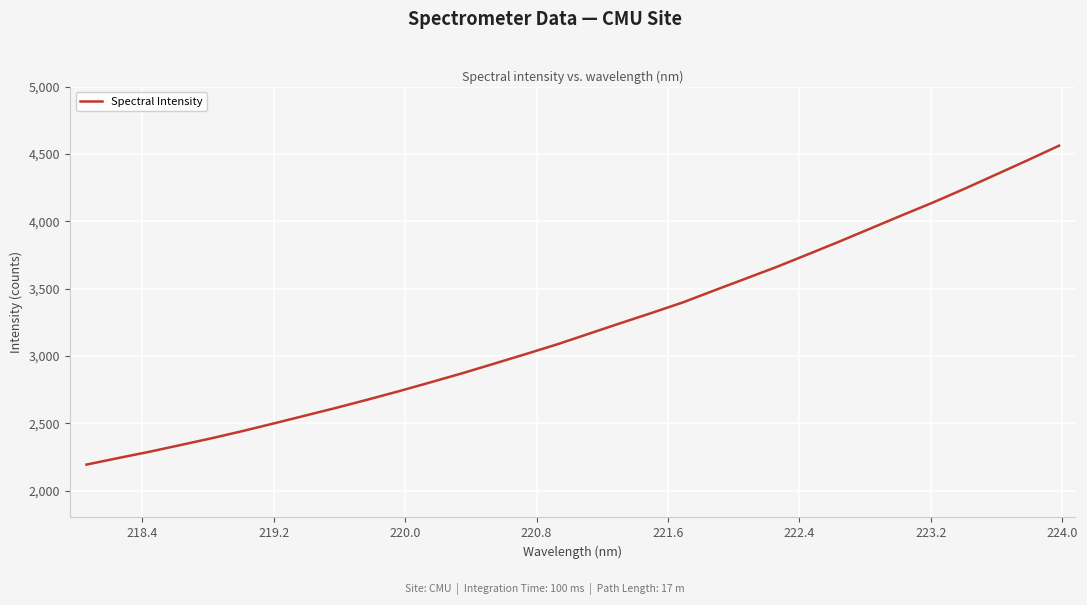

How many lines are shown in the chart?

1